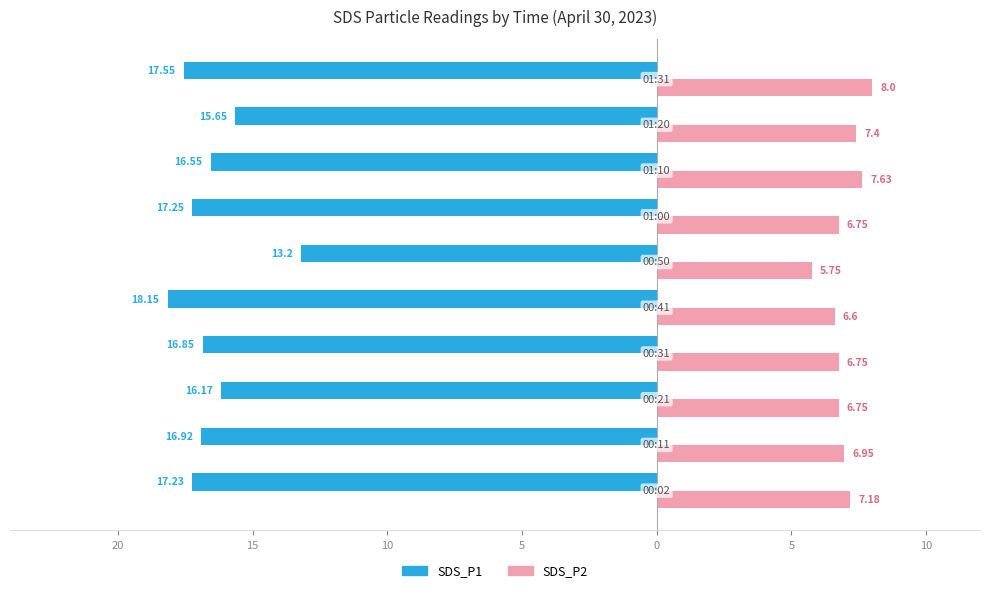

What are all the series names shown in the legend?

SDS_P1, SDS_P2